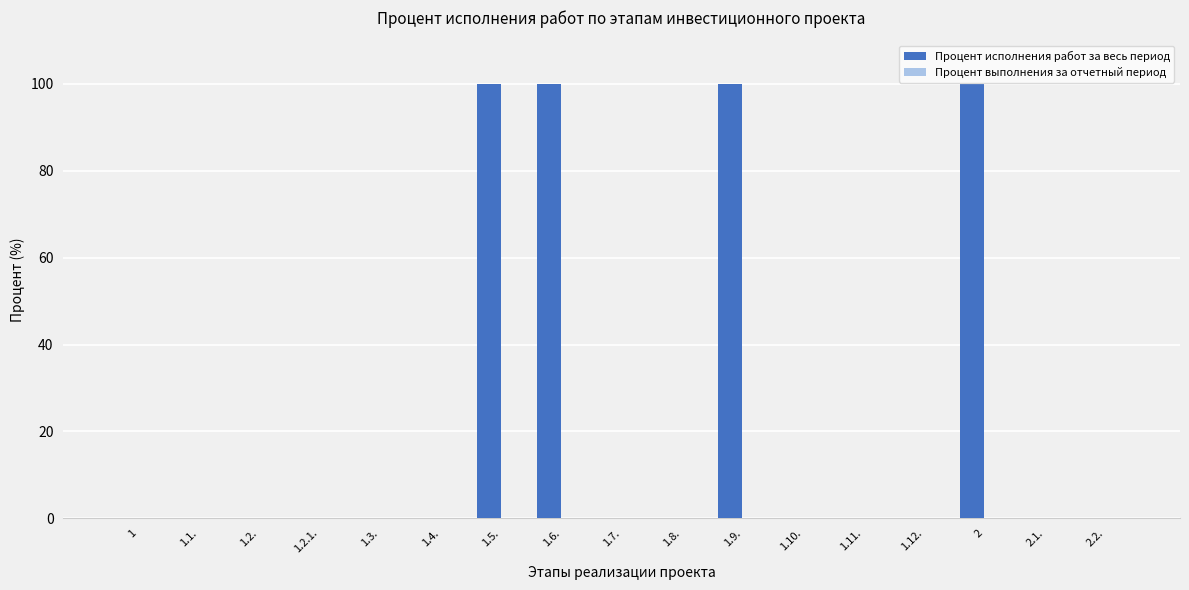

Is it true that the value at 1.11. is 40?

False